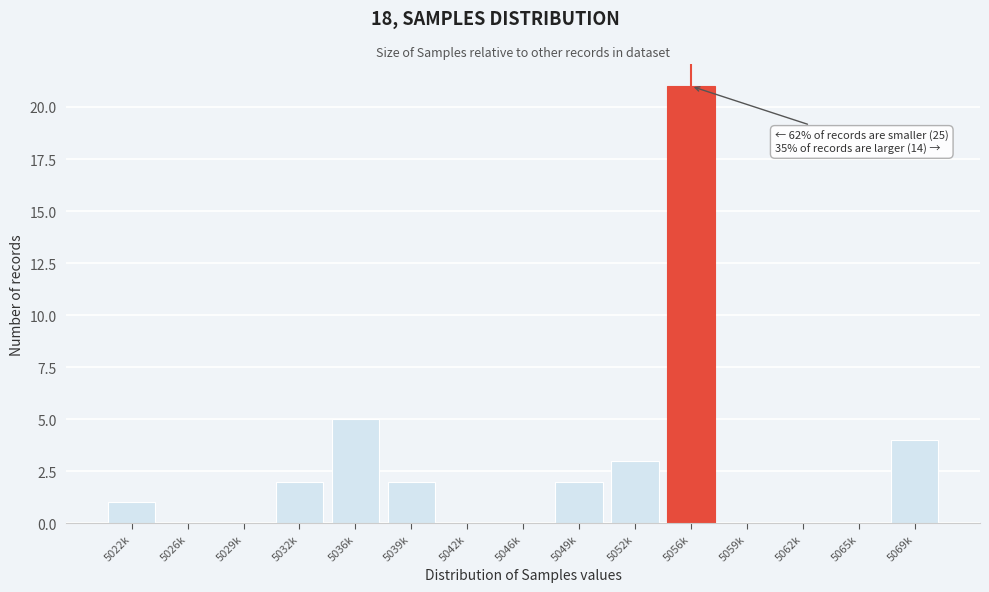

Reading left to right, what are all the values shown in this chart?

5022k=1	5026k=0	5029k=0	5032k=2	5036k=5	5039k=2	5042k=0	5046k=0	5049k=2	5052k=3	5056k=21	5059k=0	5062k=0	5065k=0	5069k=4